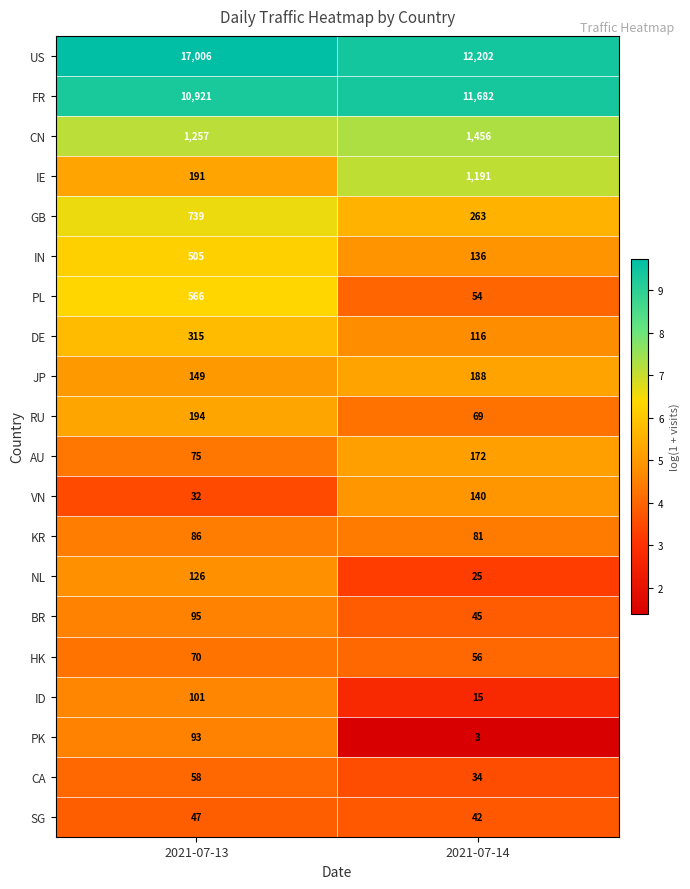

Which series has the largest range (max minus min)?

US